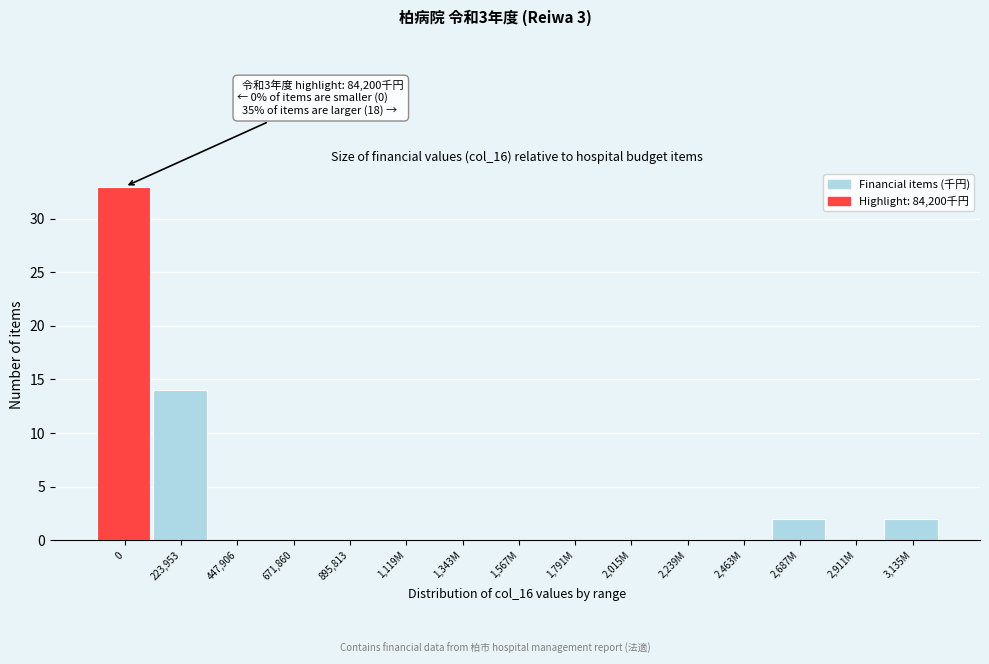

Reading left to right, extract all data points from this chart.

0=33	223,953=14	447,906=0	671,860=0	895,813=0	1,119M=0	1,343M=0	1,567M=0	1,791M=0	2,015M=0	2,239M=0	2,463M=0	2,687M=2	2,911M=0	3,135M=2